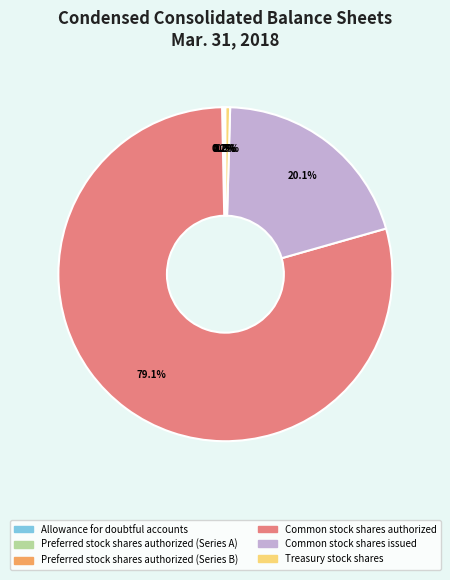

What percentage is NOT represented by Common stock shares issued?

79.9%